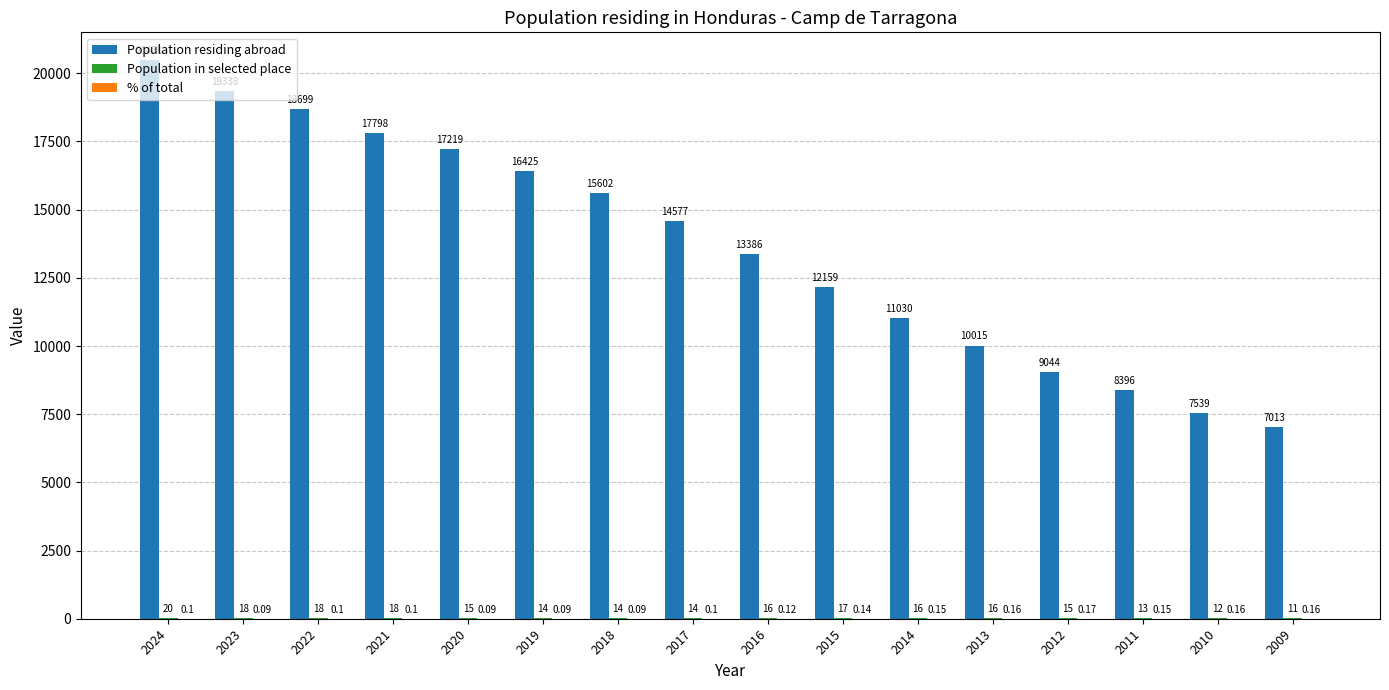

Which series changed the most between 2022 and 2021?

Population residing abroad